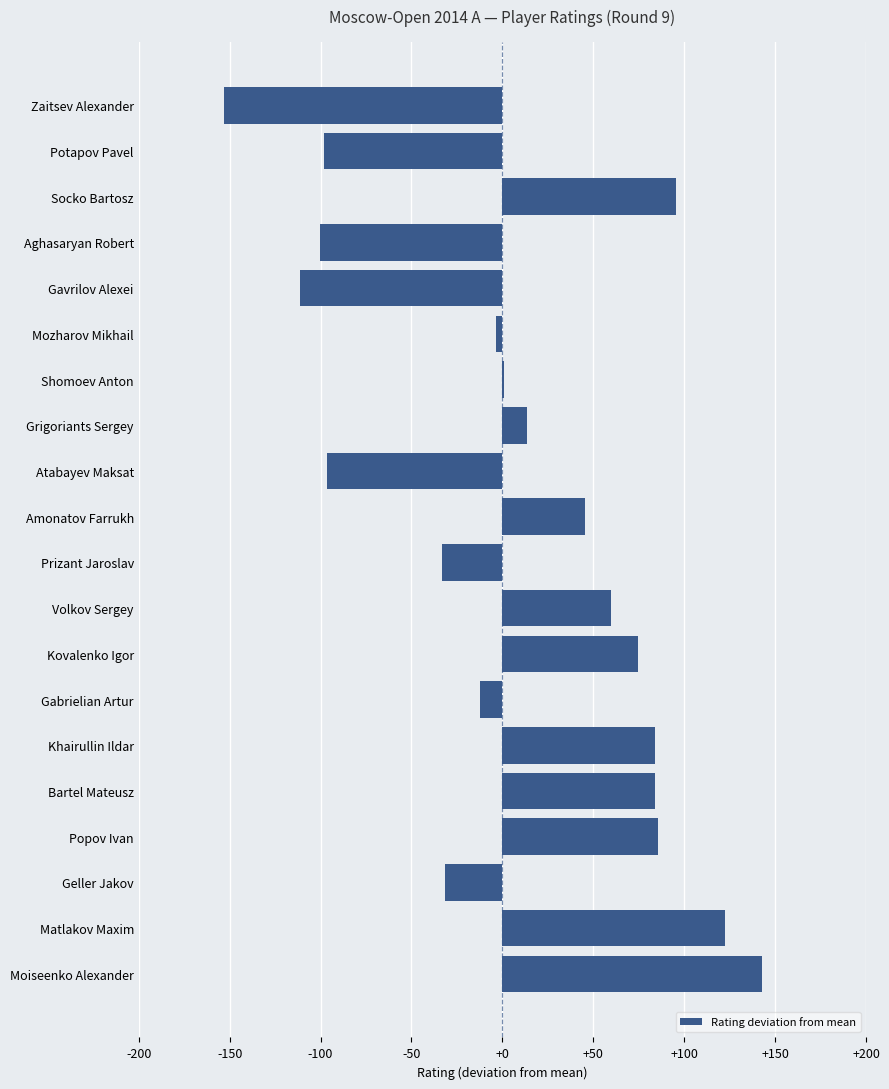

The chart shows a value of 36.6 at Socko Bartosz. True or false?

False